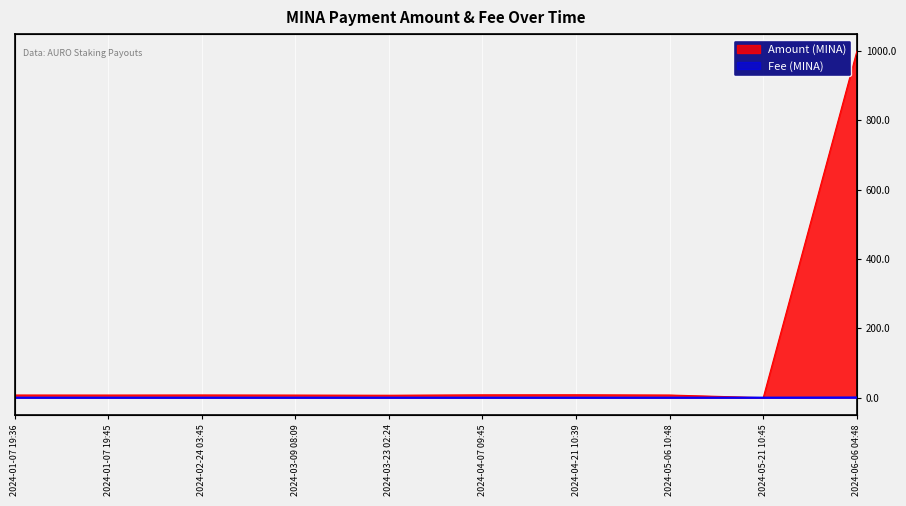

How many lines are shown in the chart?

2